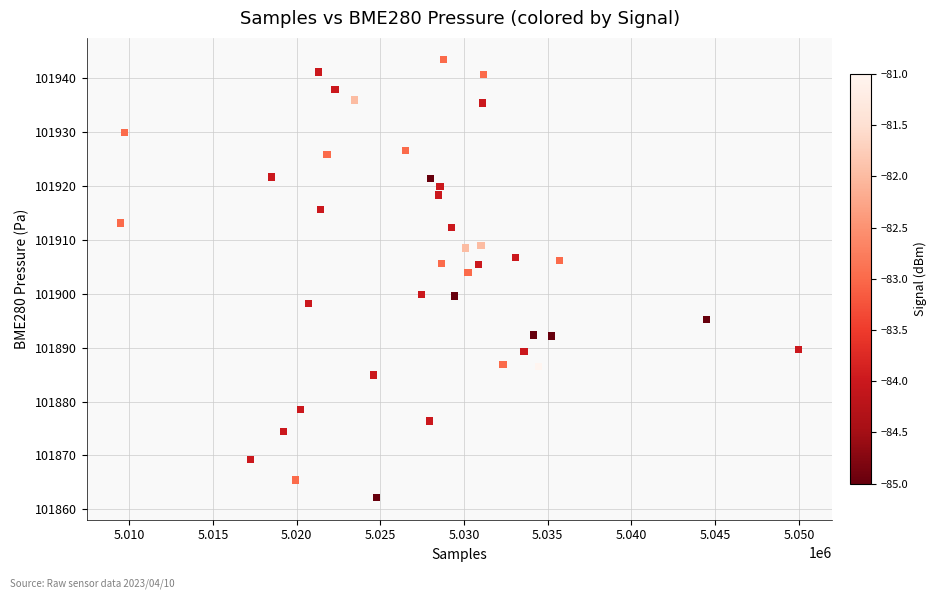

What is the range of Y values (max minus min)?

81.3